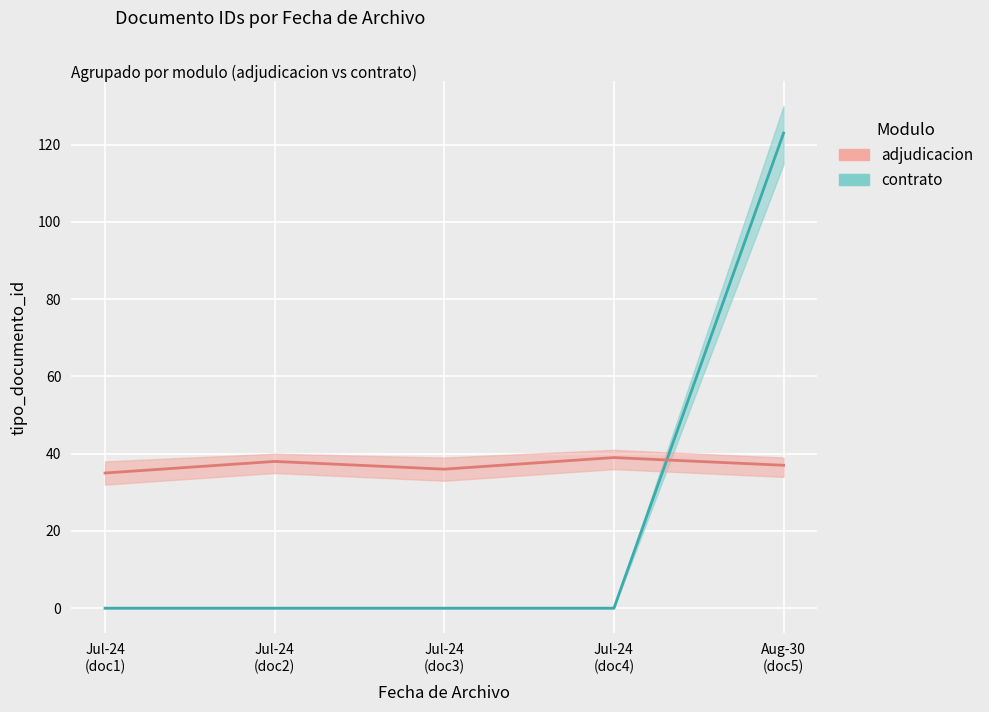

How many times do adjudicacion and contrato cross each other?

1